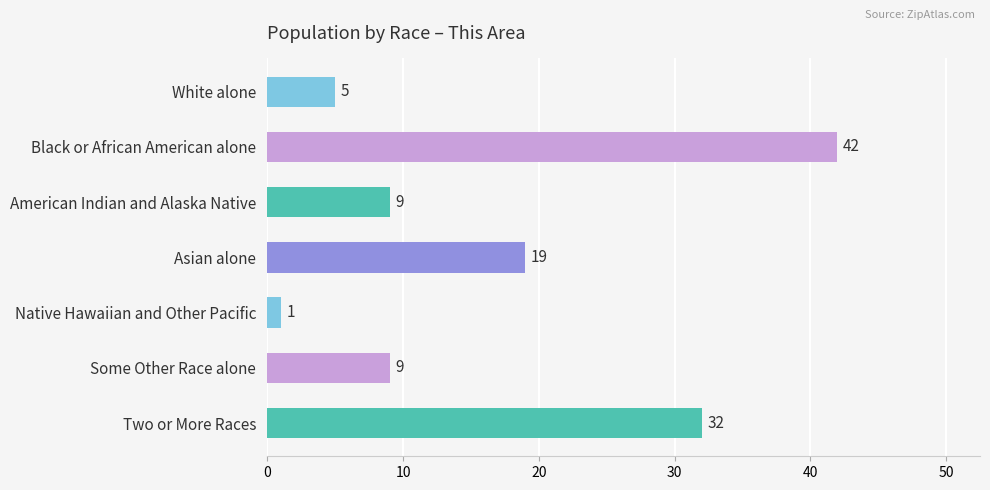

Which category has the highest value across all series?

Black or African American alone